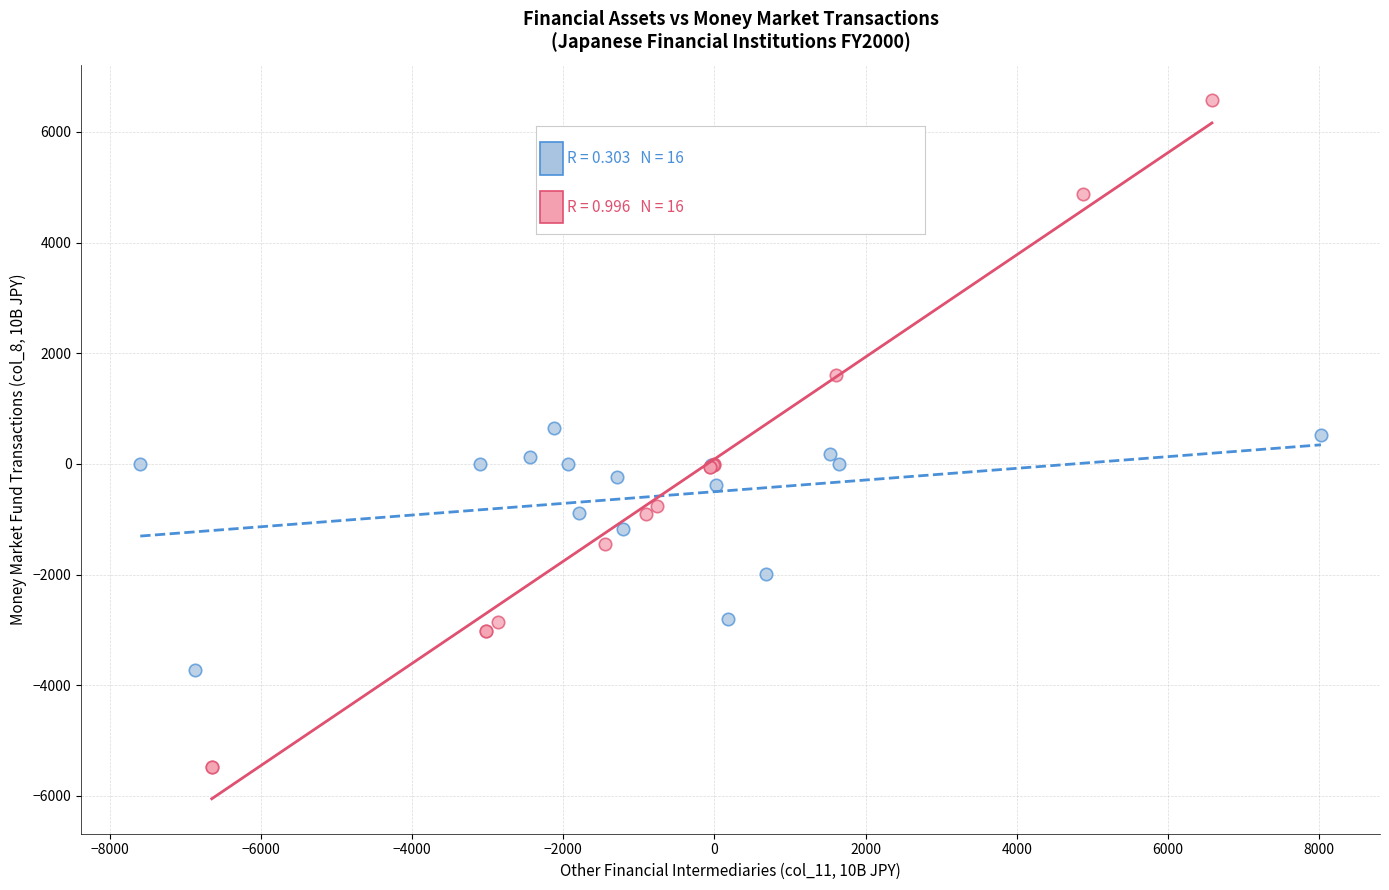

Which series contains the lowest Y value?

Securities / Other Group